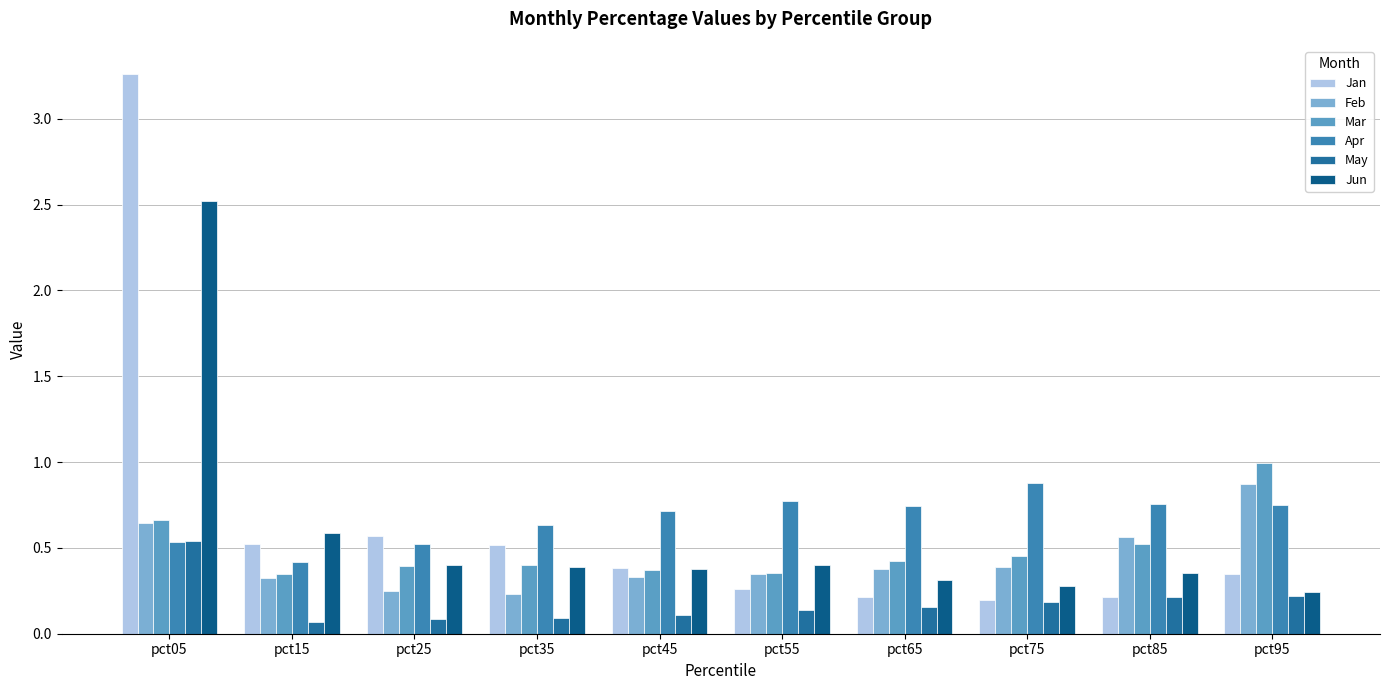

What is the maximum value shown in the chart?

3.3